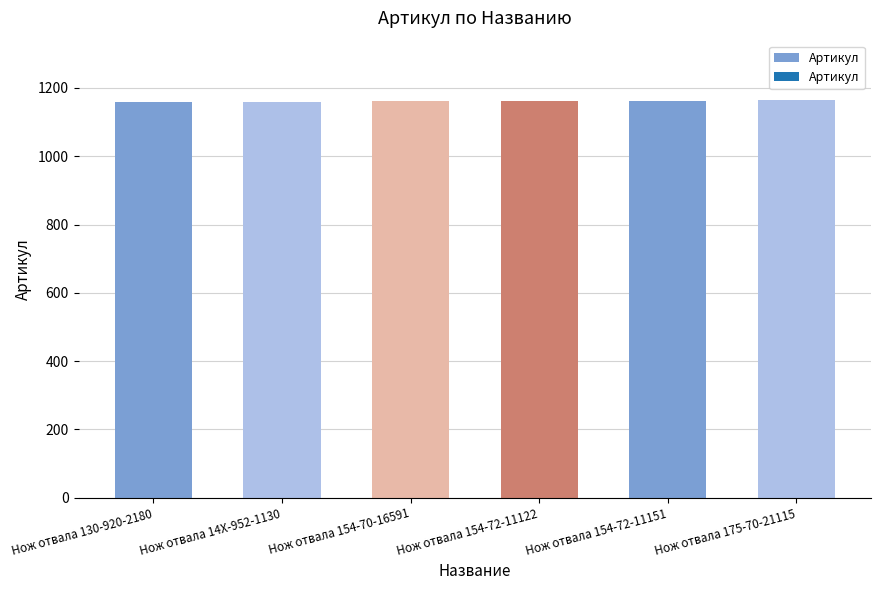

Count the number of data series in this chart.

1